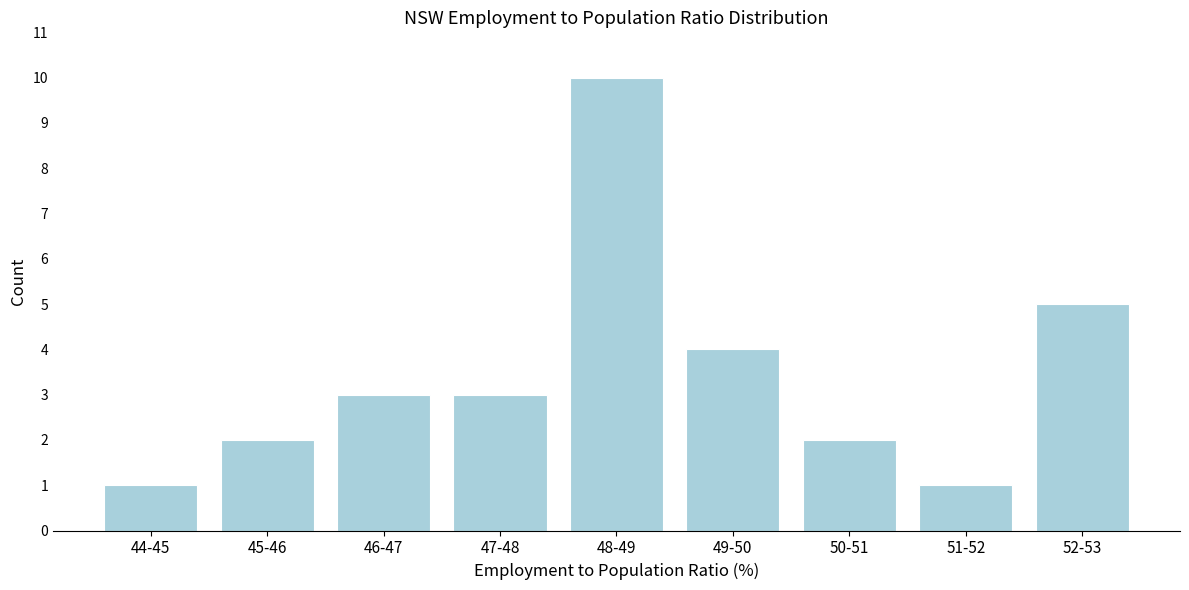

Reading left to right, list all the values displayed in this chart.

1	2	3	3	10	4	2	1	5